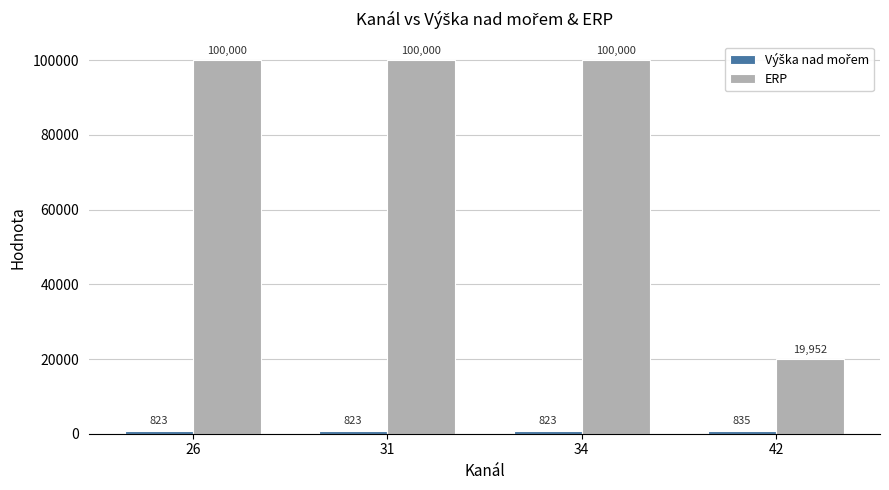

What is the sum of all ERP values?

319952